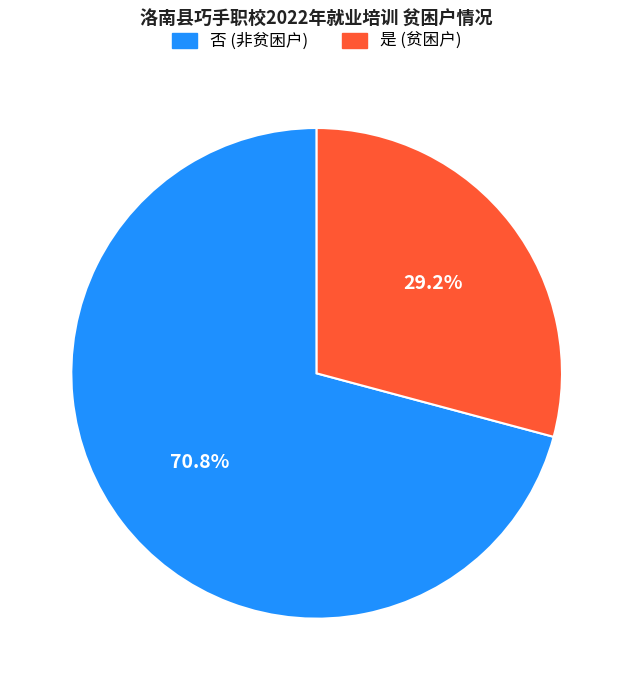

Approximately how many times larger is the value at 否 compared to 是?

2.4